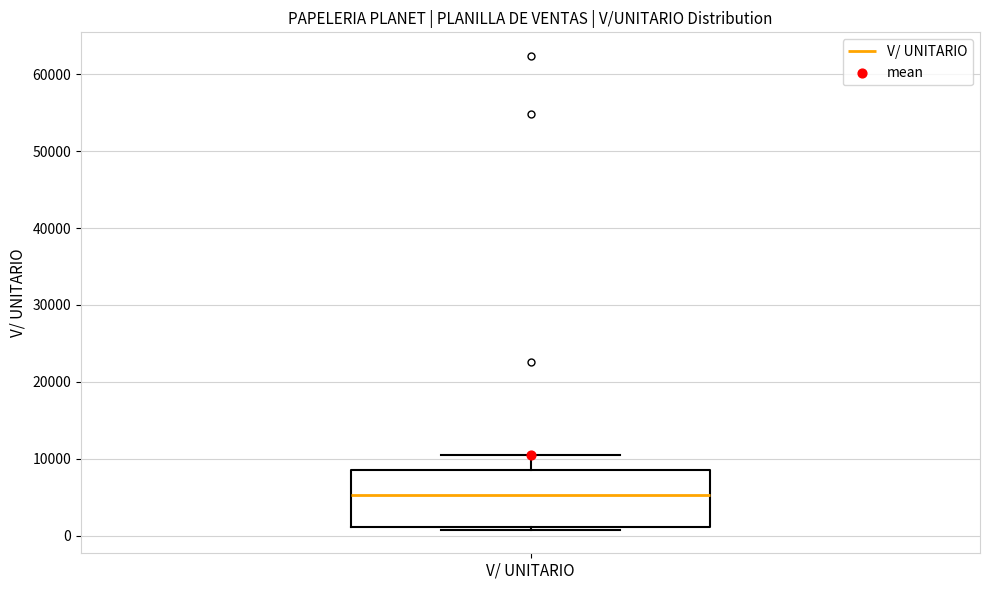

Transcribe this box plot: give where the median line is, the range the box spans, and where the two whiskers end, as read against the y-axis. The values are not printed on the chart, so give them approximately, as read against the axis.

median 5000, box 1000 to 9000, whiskers 1000 (just below the box's lower edge) to 10000